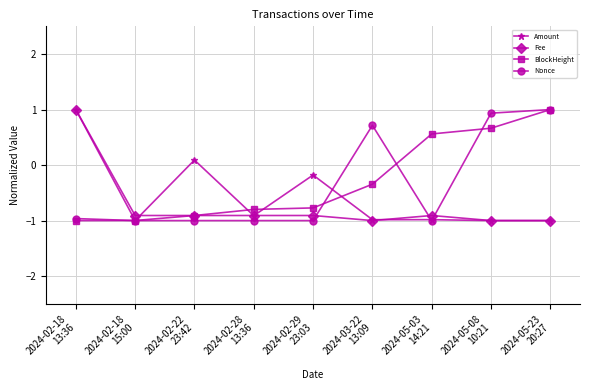

List the series in order of their overall mean, highest first.

BlockHeight, Nonce, Amount, Fee